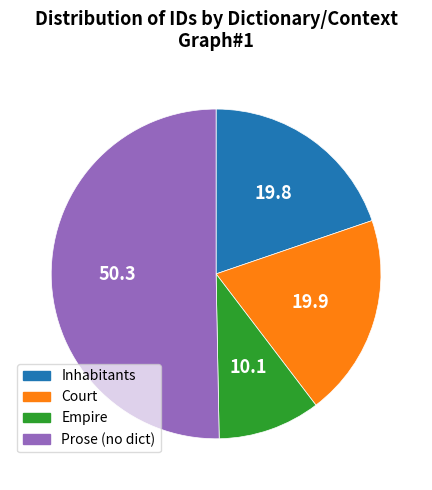

Approximately how many times larger is the value at Inhabitants compared to Court?

1.0